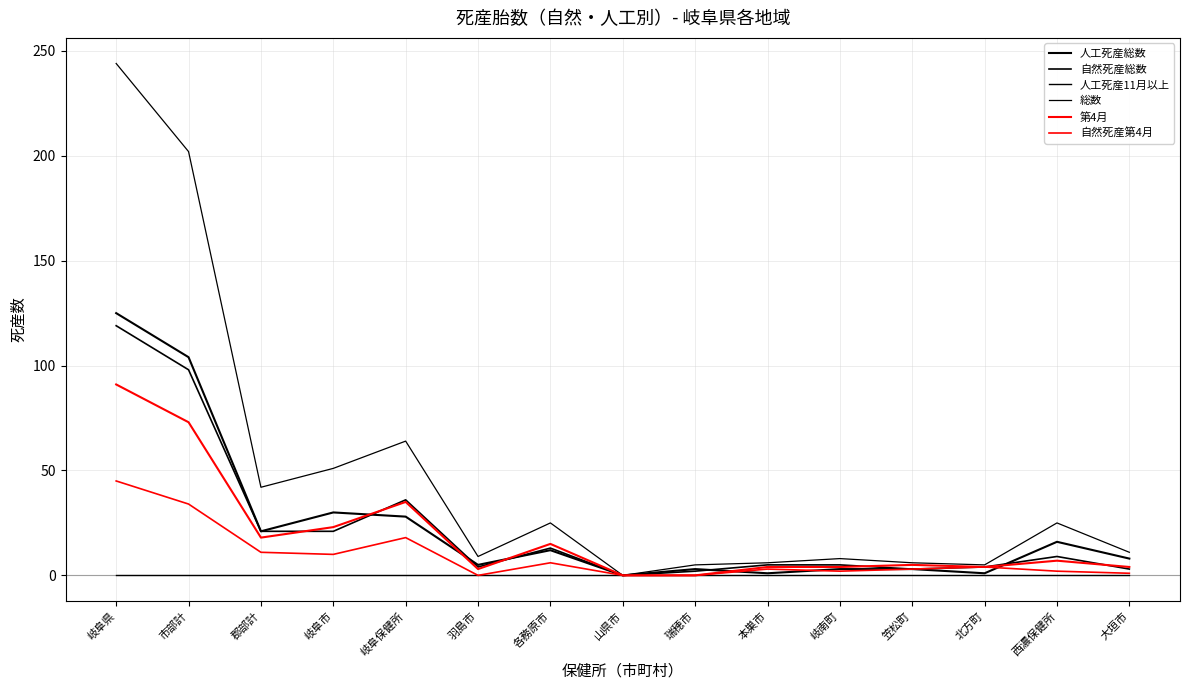

List the labels in order of 自然死産第4月 value, smallest first.

羽島市, 山県市, 瑞穂市, 大垣市, 岐南町, 西濃保健所, 本巣市, 笠松町, 北方町, 各務原市, 岐阜市, 郡部計, 岐阜保健所, 市部計, 岐阜県